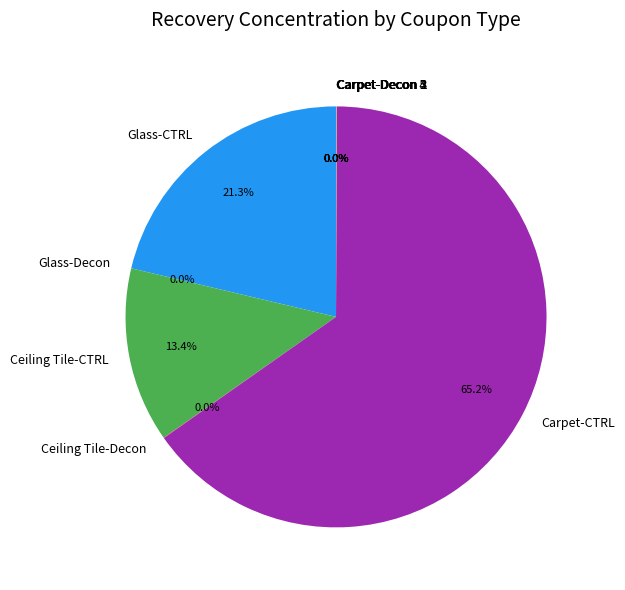

Which category has the biggest portion of the pie?

Carpet-CTRL